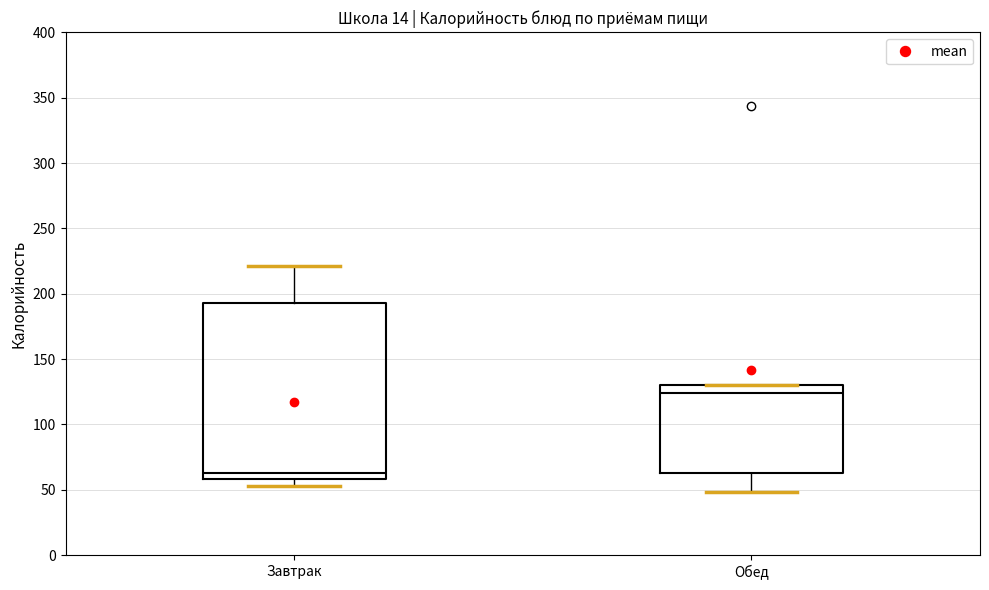

Reading left to right, transcribe this box plot: for each box, give where its median line is, the range the box spans, and where its two whiskers end, as read against the y-axis. The values are not printed on the chart, so give them approximately, as read against the axis.

Завтрак: median 65, box 60 to 195, whiskers 55 to 220
Обед: median 125, box 65 to 130, whiskers 50 to 130